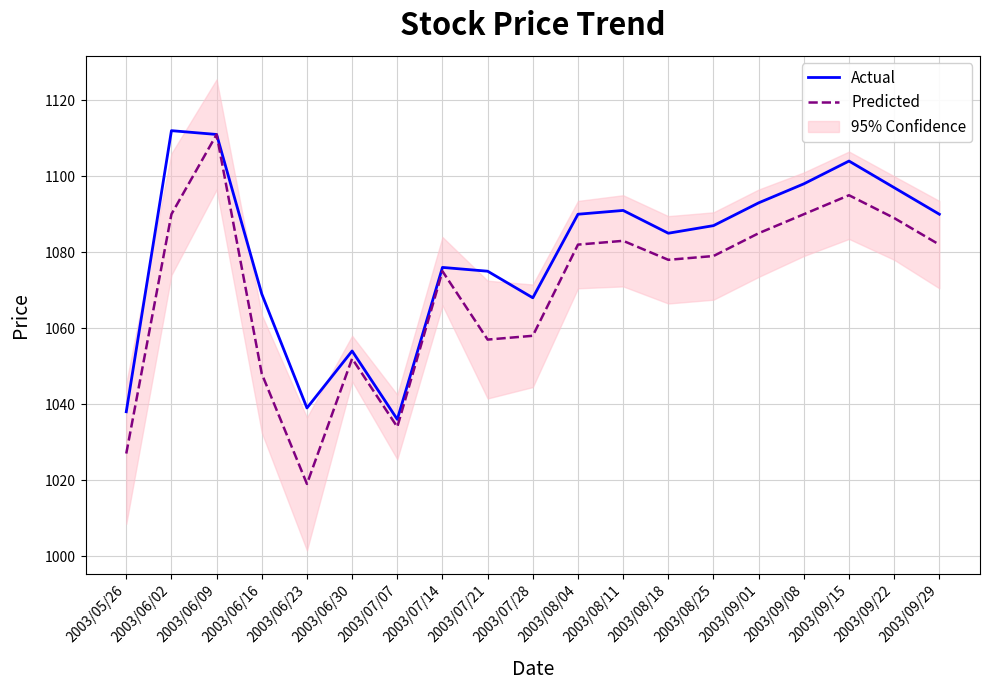

Where is Predicted nearest to the value 1065?

2003/07/28